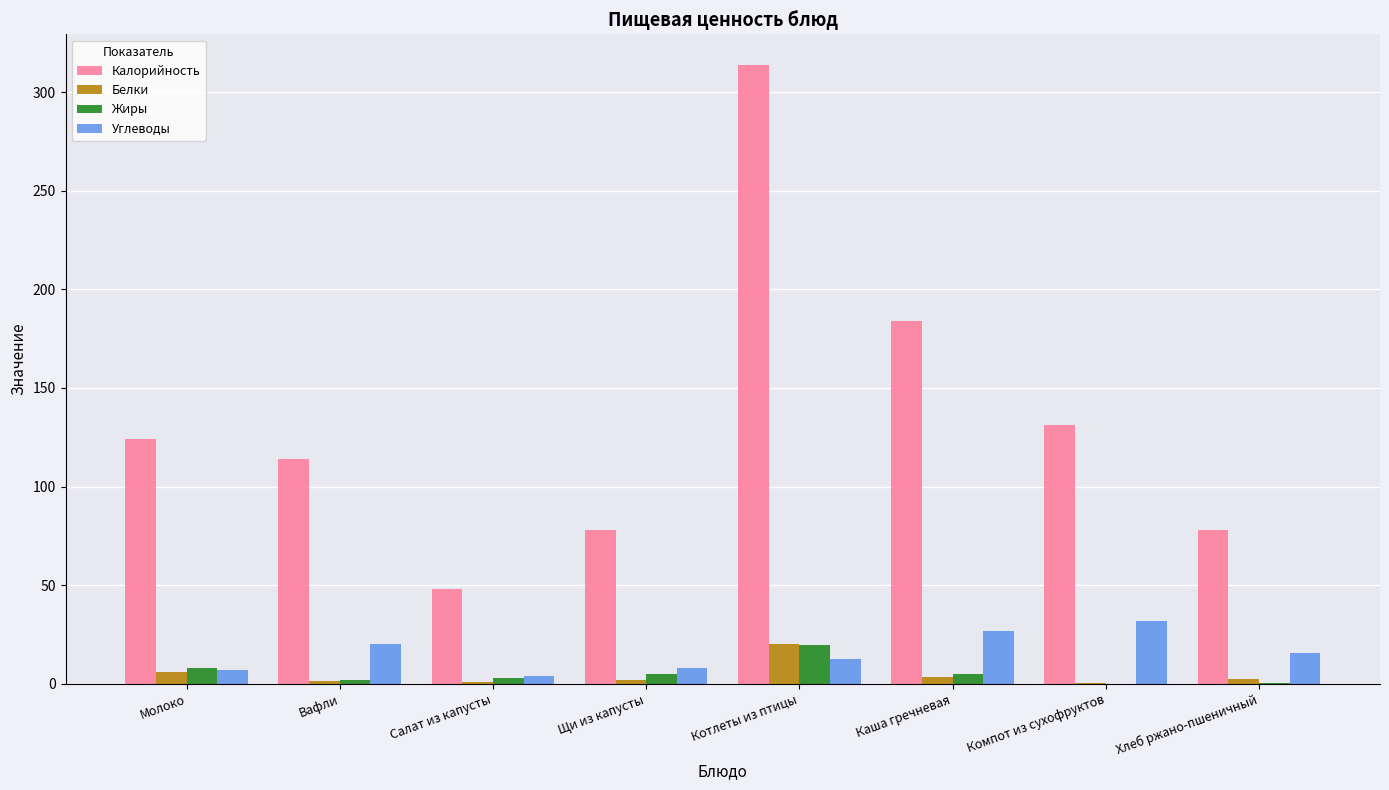

What is the difference between the Калорийность values at Компот из сухофруктов and Вафли?

17.0